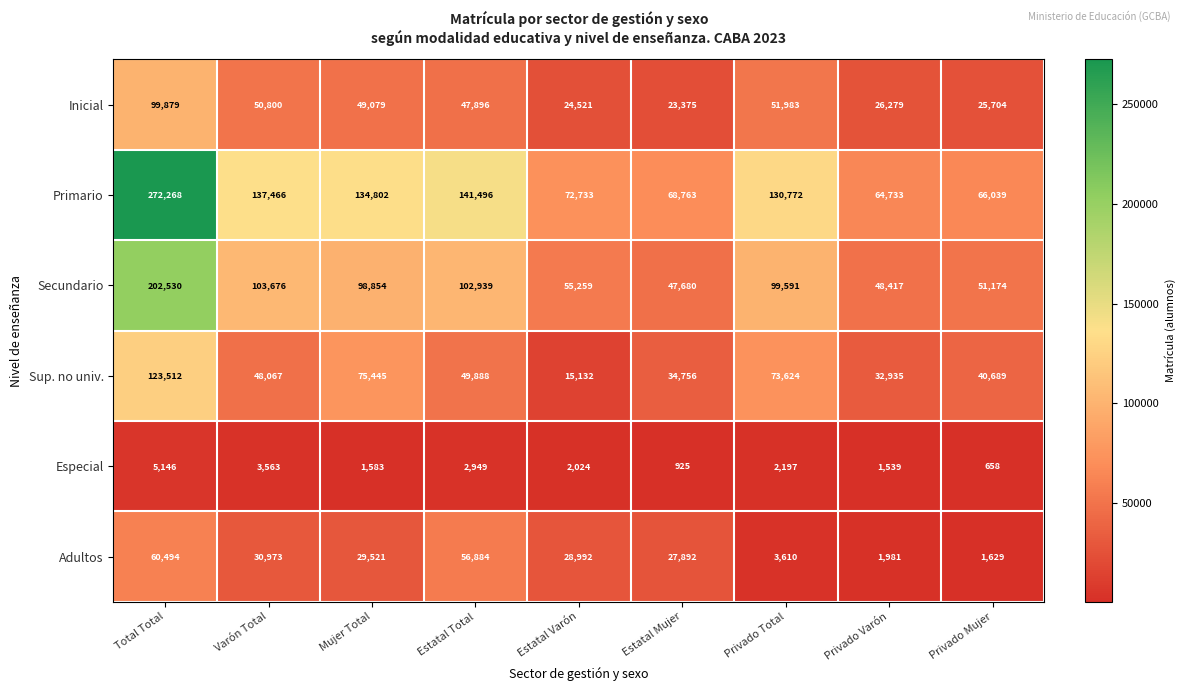

What is the difference between the maximum and minimum values in the Sup. no univ. series?

108380